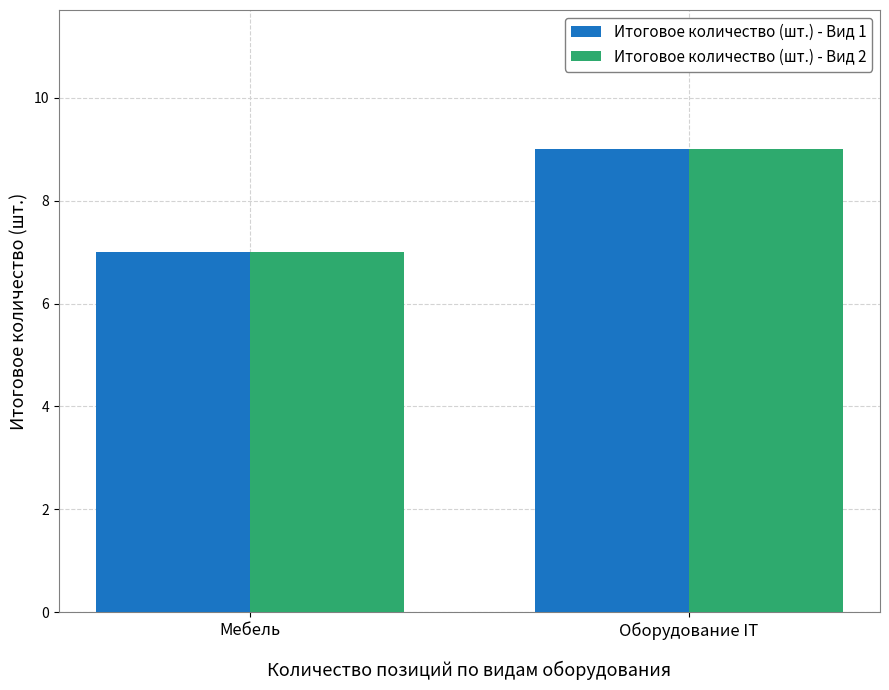

The value of Итоговое количество (шт.) - Вид 2 at Мебель is 7. True or false?

True